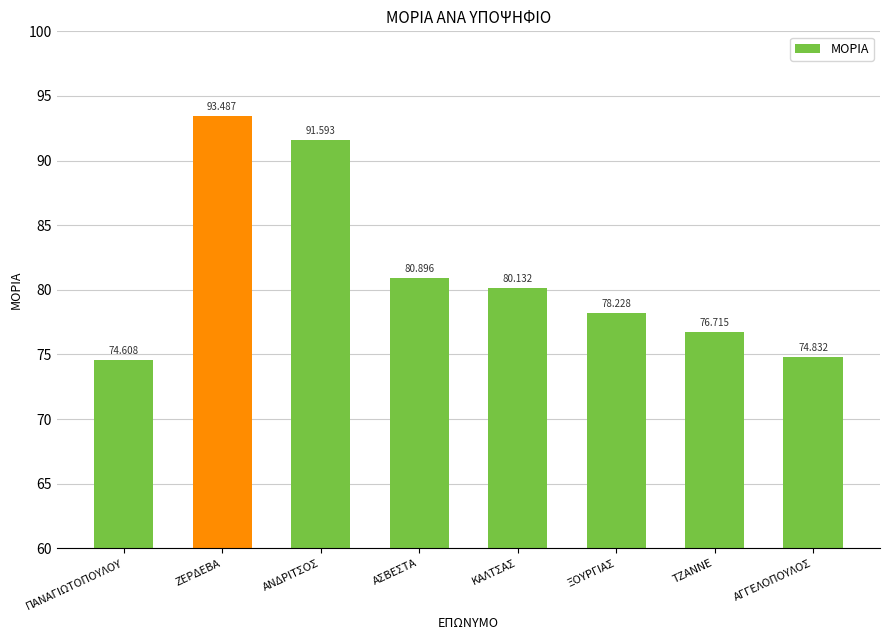

Is it true that the value at ΚΑΛΤΣΑΣ is 80.1?

True